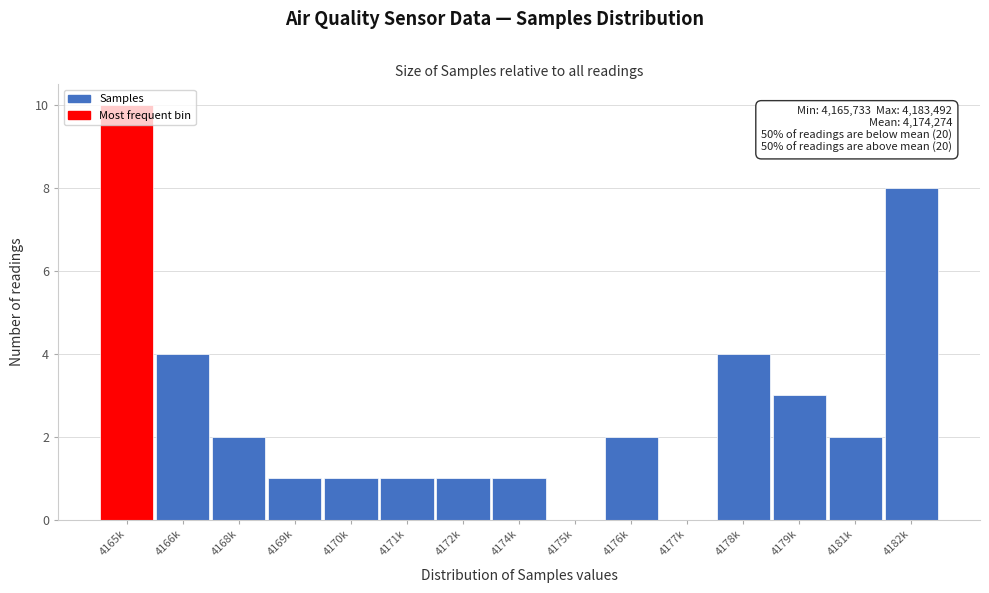

What is the change in value from 4170k to 4179k?

+2